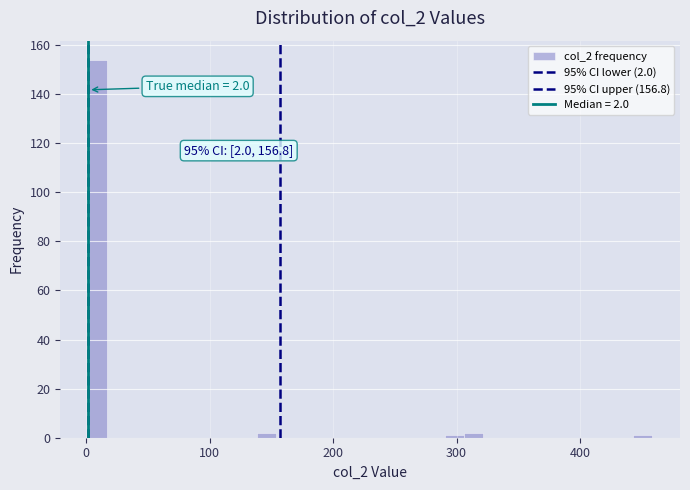

Around what value on the x-axis is the tallest bar? Give the approximate position of its centre, as read against the axis.

10